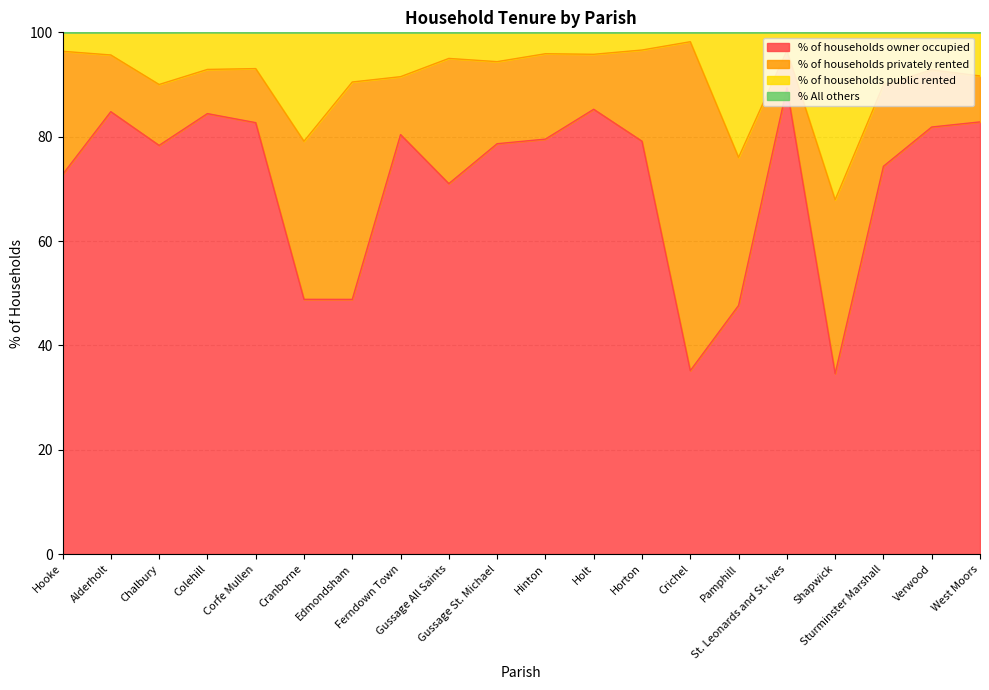

What position from the left is Crichel?

14